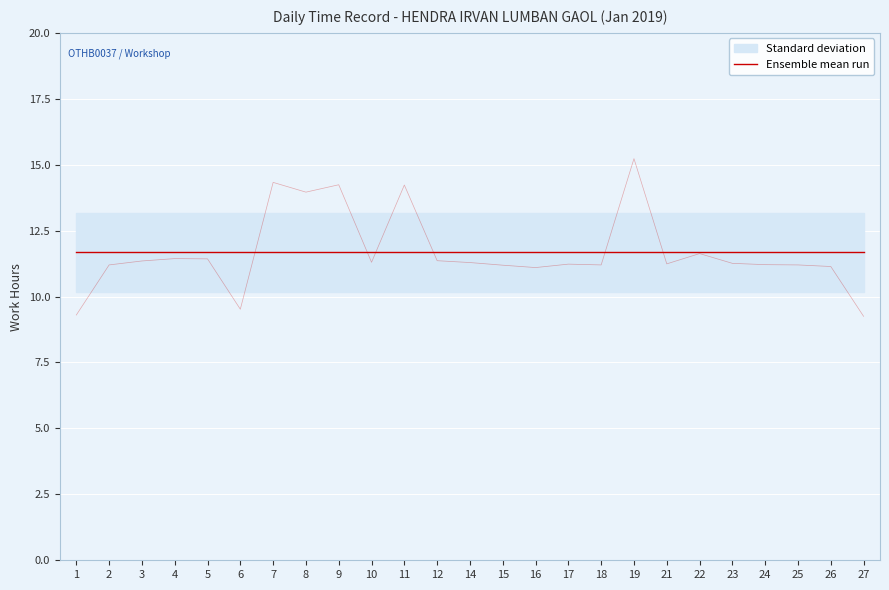

What is the difference between the maximum and second lowest values?

5.9